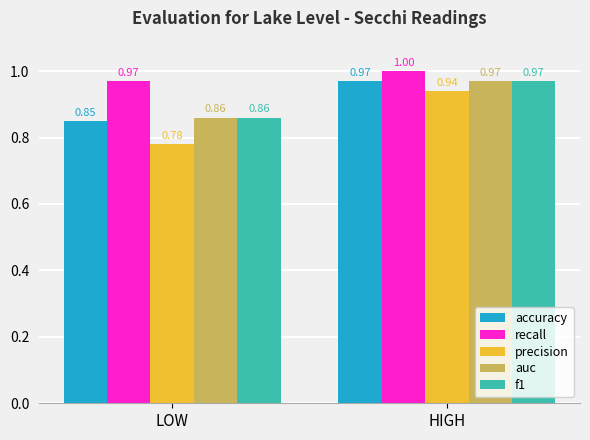

At which label does recall reach its minimum?

LOW